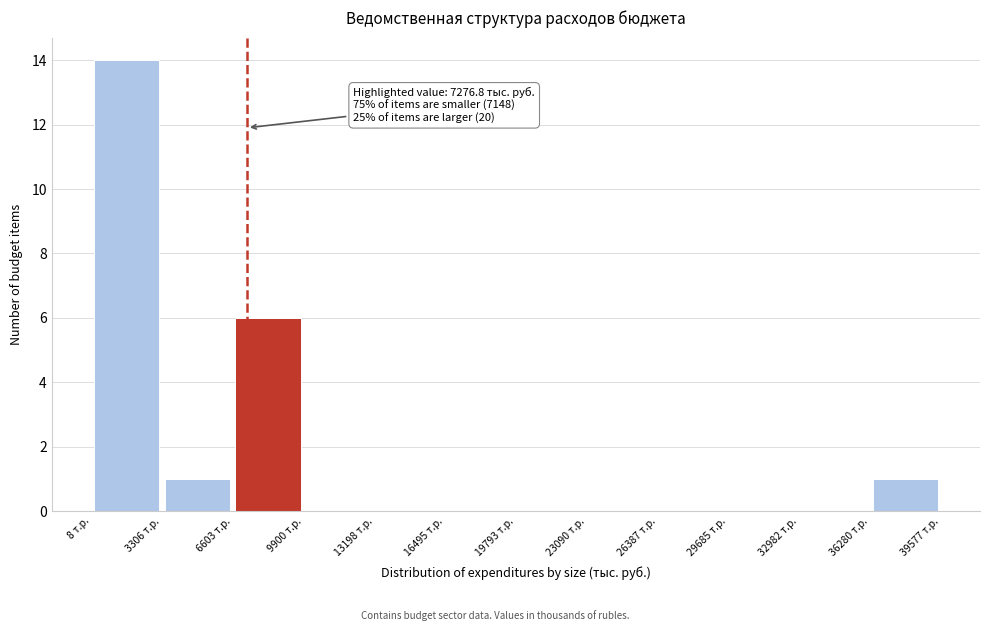

Which range on the x-axis has the tallest bar?

0 to 3500